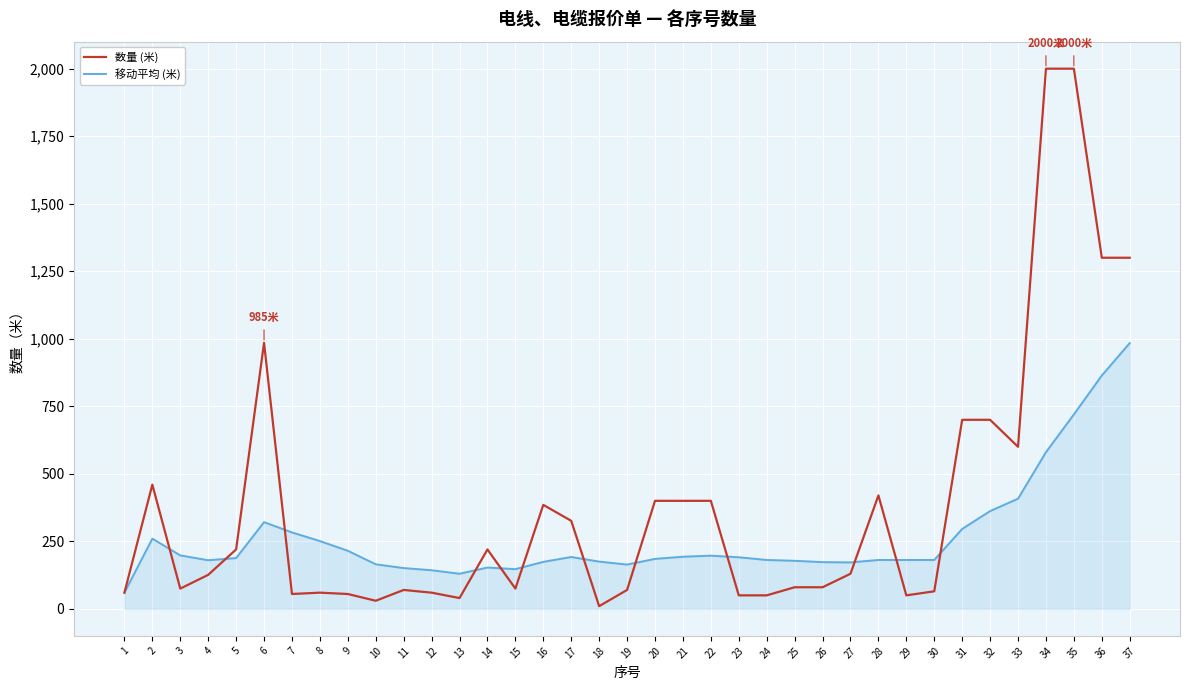

Rank the series by their average value, from lowest to highest.

移动平均 (米), 数量 (米)